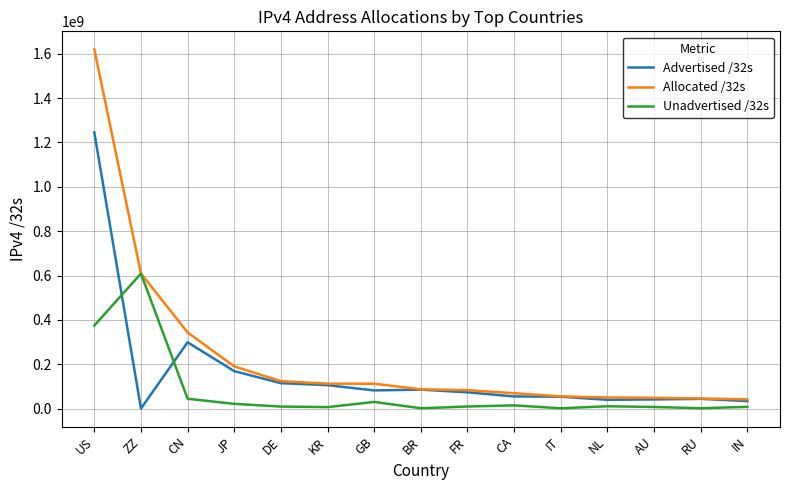

What is the difference between the highest and lowest values at BR?

85558272